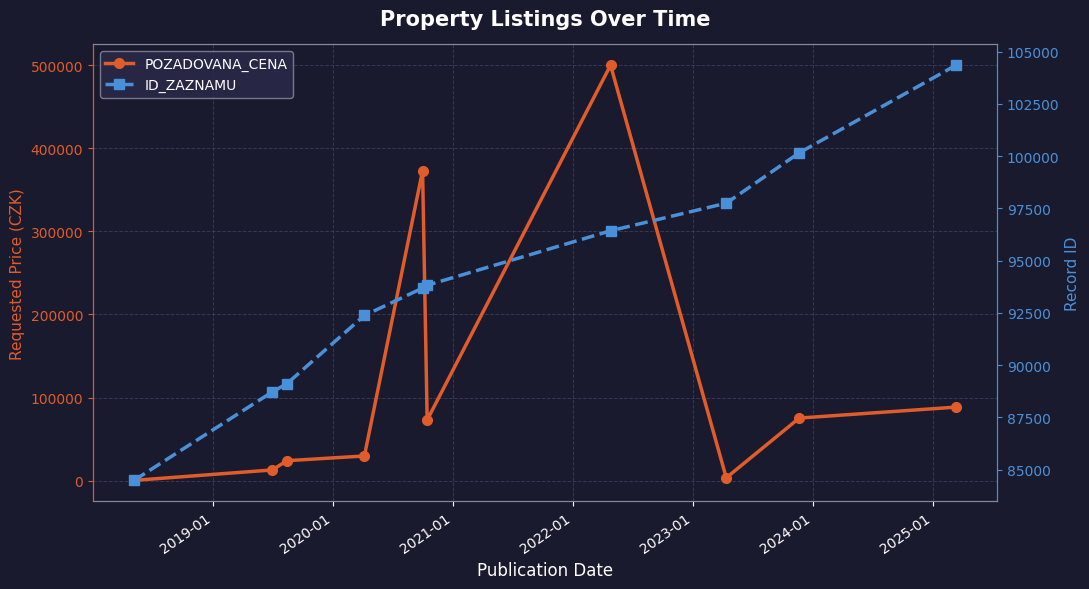

Rank the series by their average value, from lowest to highest.

ID_ZAZNAMU, POZADOVANA_CENA